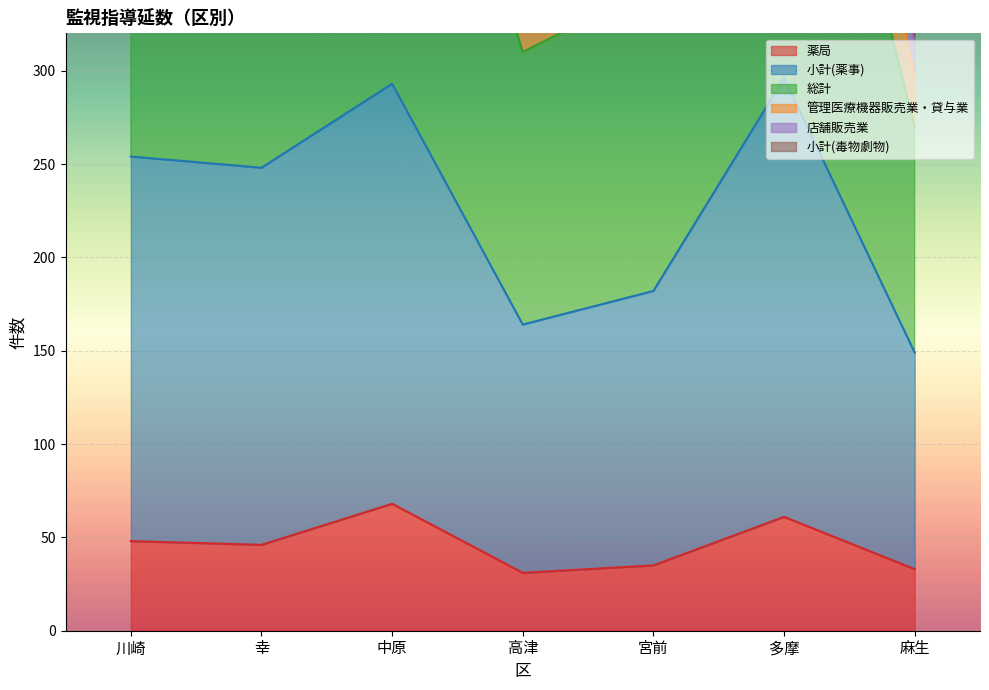

True or false: 薬局 has a value of 35 at 宮前.

True